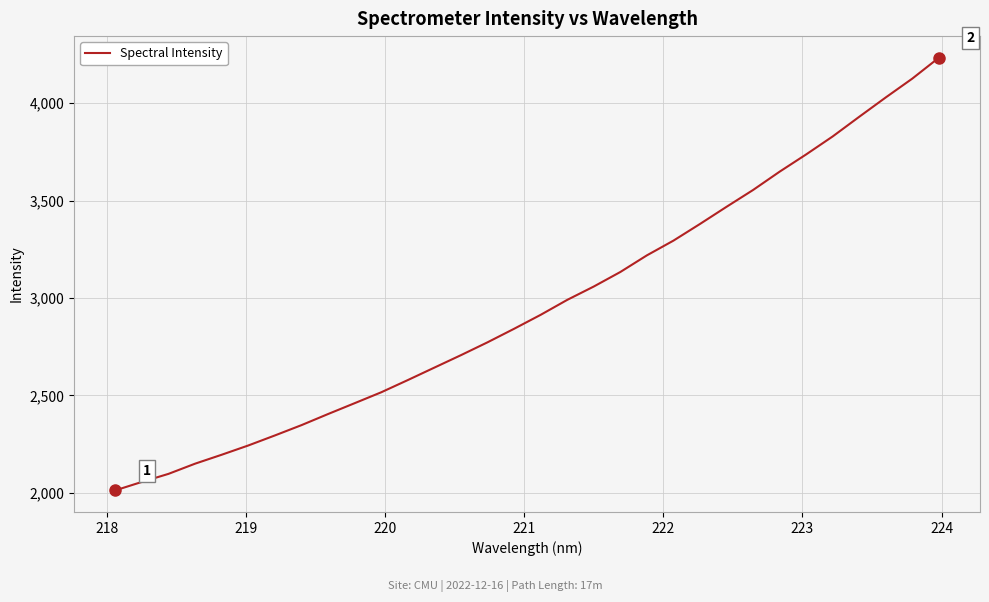

What is the difference between the maximum and minimum values?

2219.6